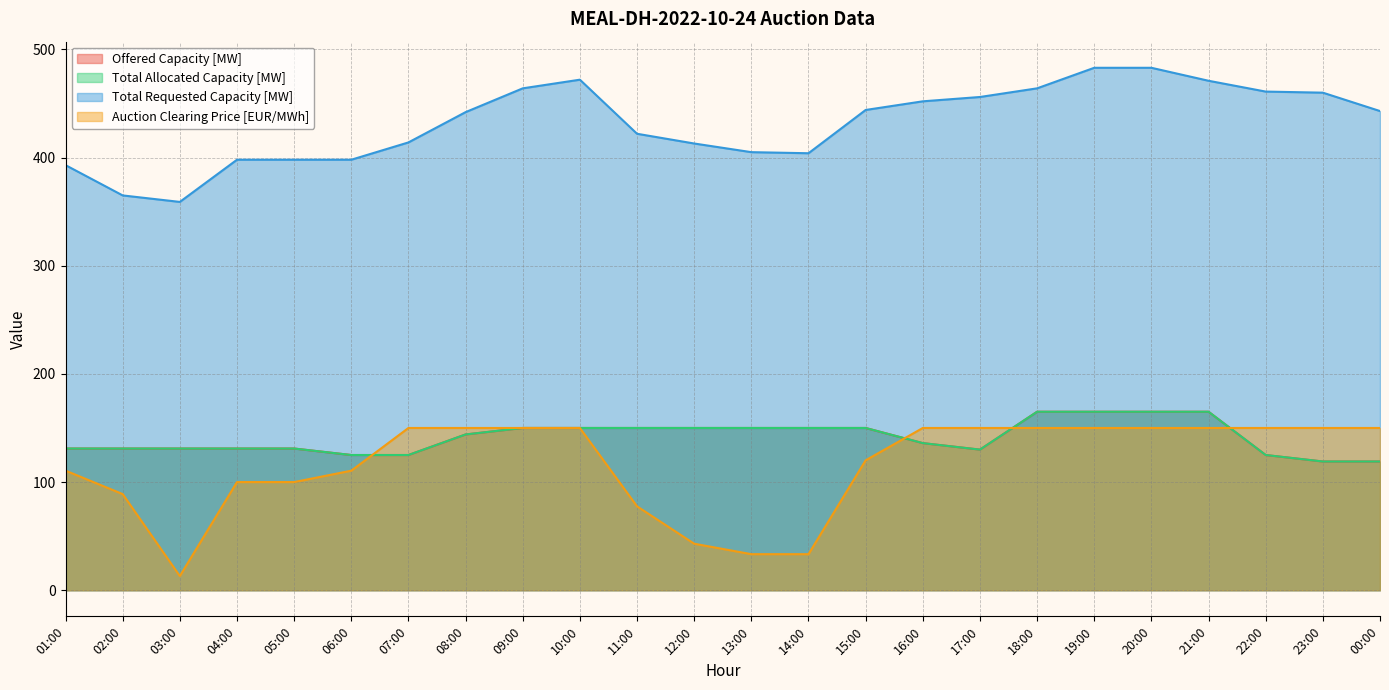

Which label corresponds to the smallest value in the chart?

03:00